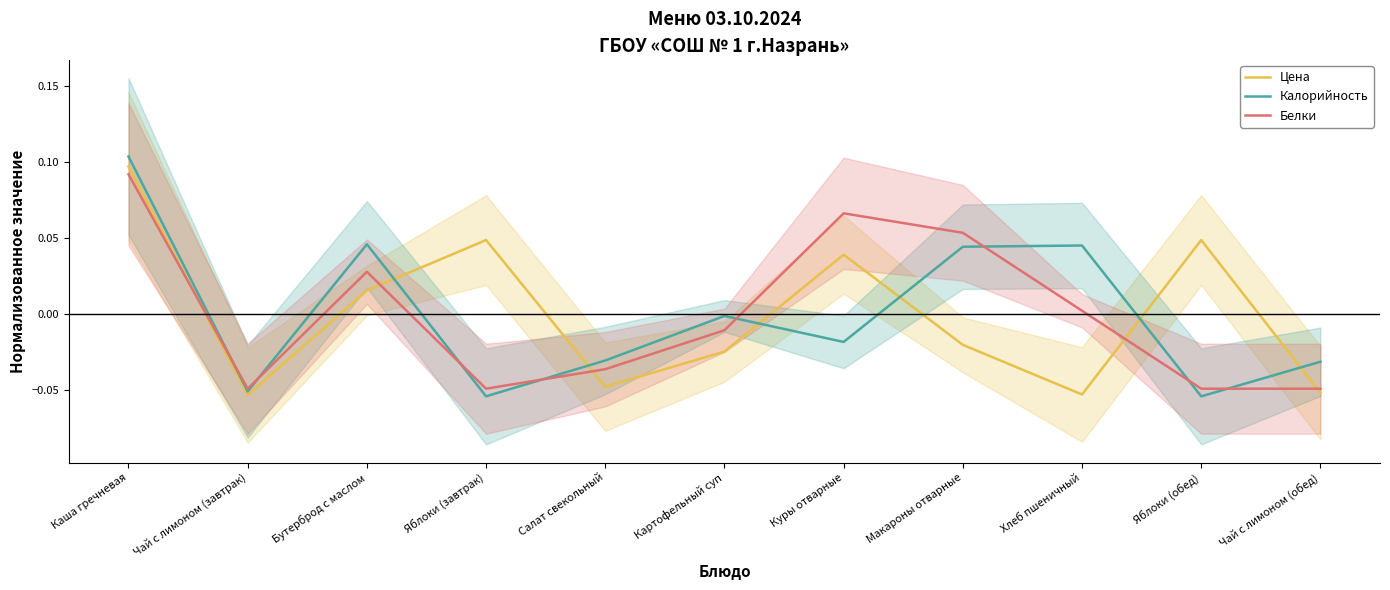

At how many categories does at least one series exceed 0?

7